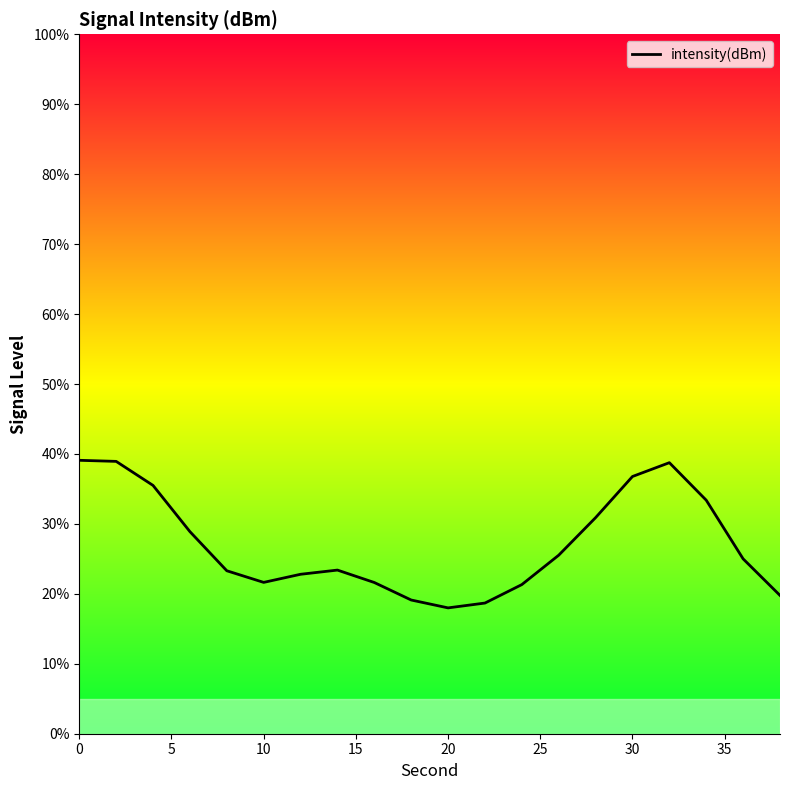

Approximately how many times larger is the value at 25 compared to 5?

0.6